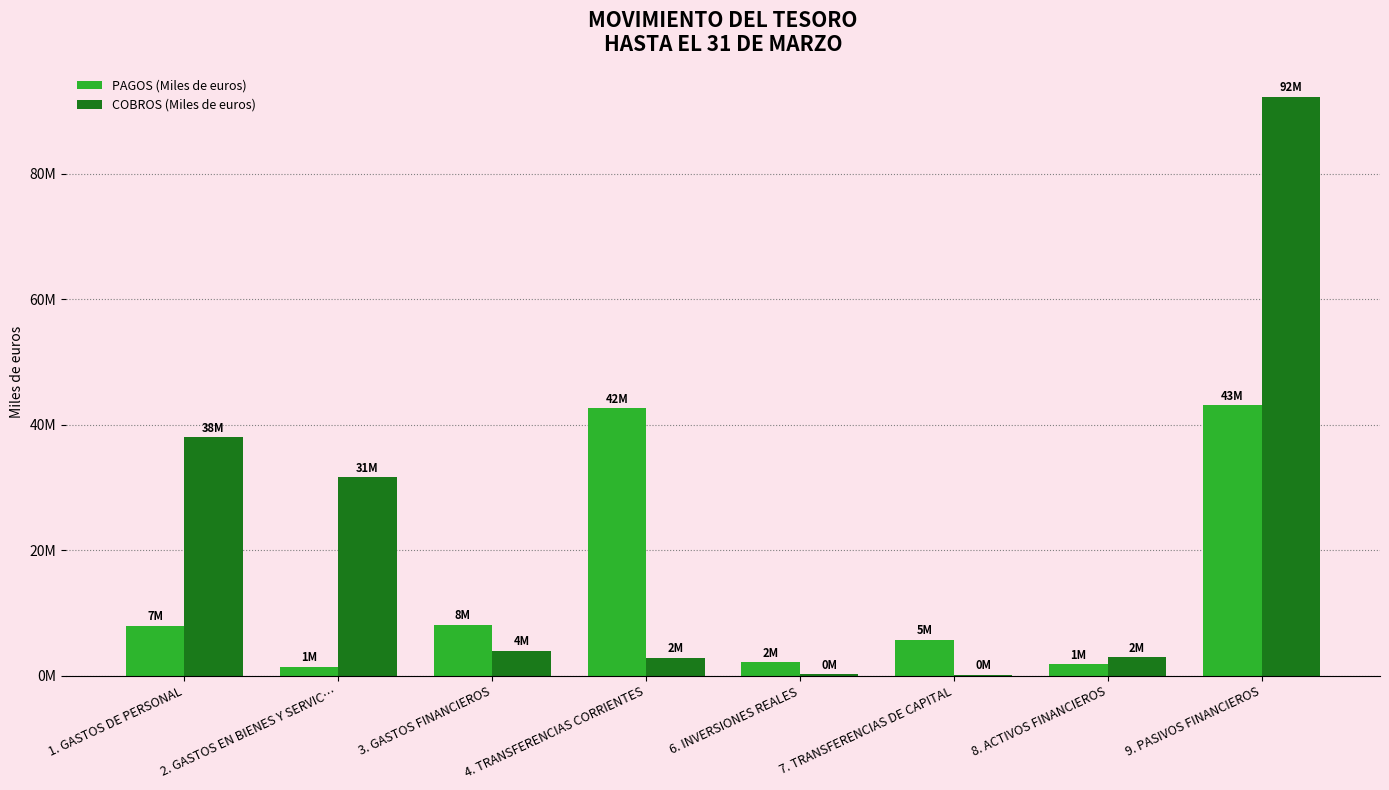

Does the chart contain stacked bars?

No